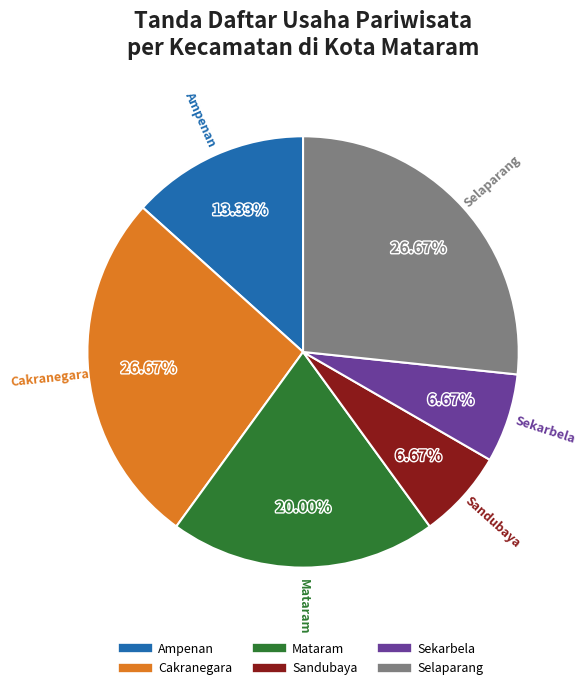

To the nearest percent, what is the difference between the largest and smallest slice percentages?

20%